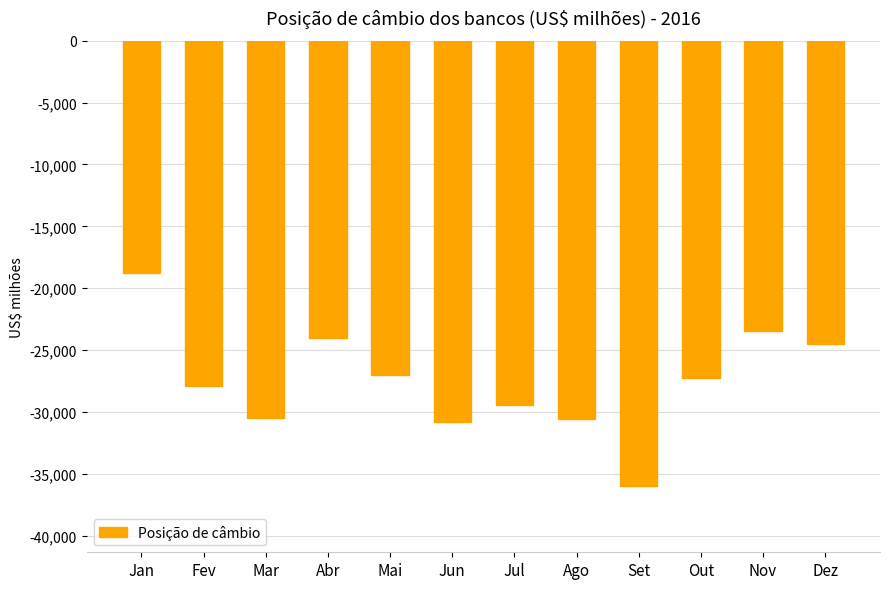

Does the chart contain any negative values?

Yes